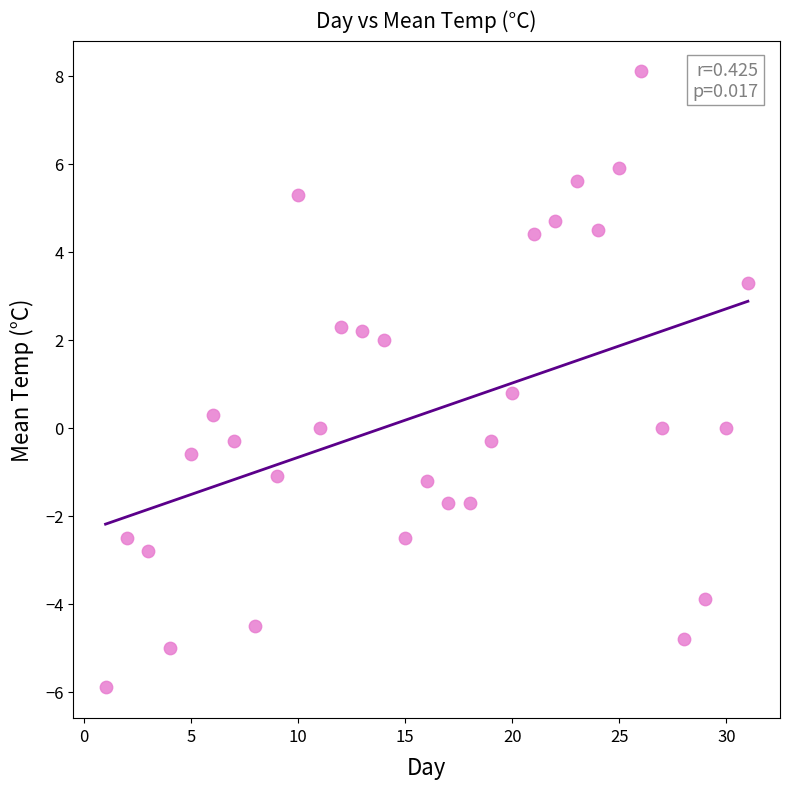

What Y value in the scatter plot is closest to 1?

0.8